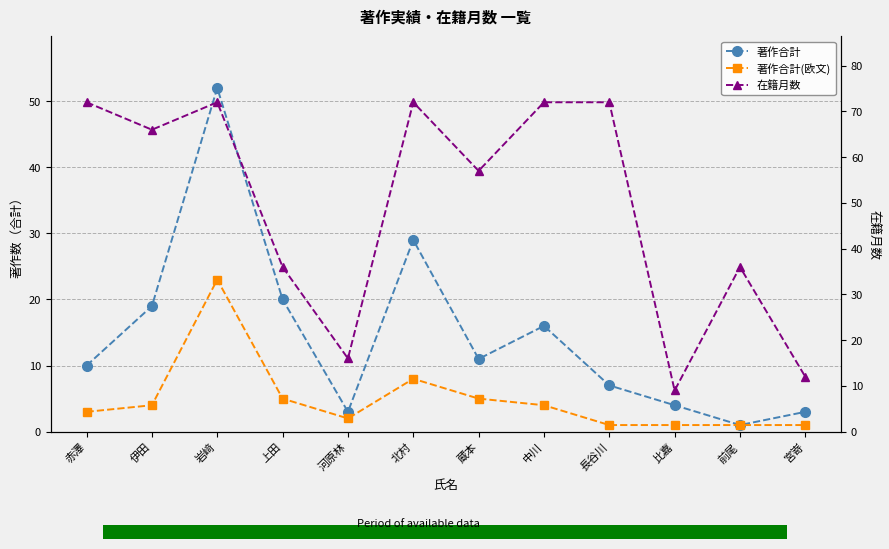

Rank the categories by 著作合計 value from highest to lowest.

岩﨑, 北村, 上田, 伊田, 中川, 蔵本, 赤澤, 長谷川, 比嘉, 河原林, 宮嵜, 前尾